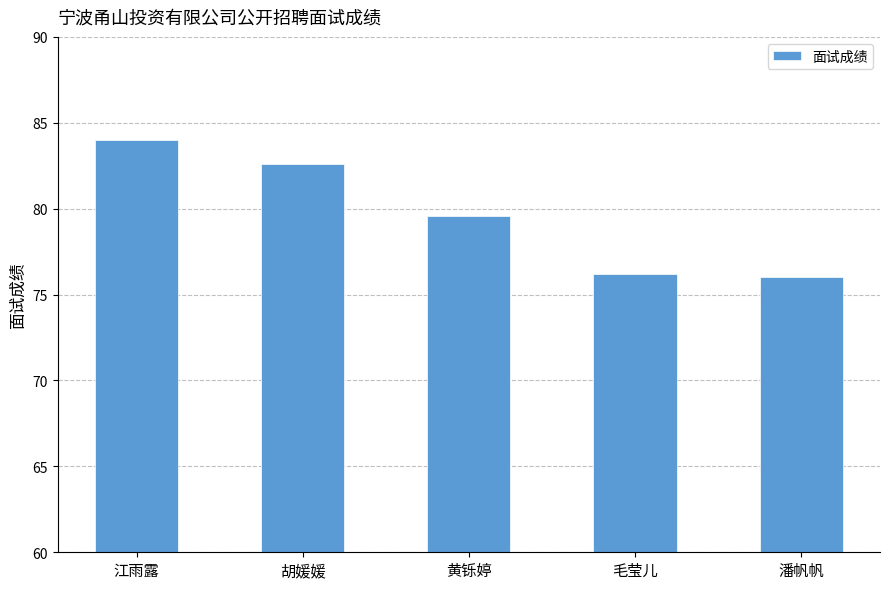

What is the difference between the maximum and minimum values?

8.0